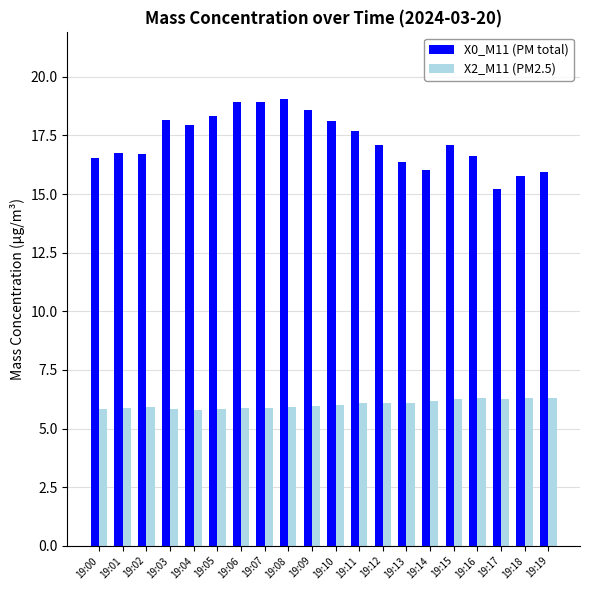

How many series are shown in this chart?

2